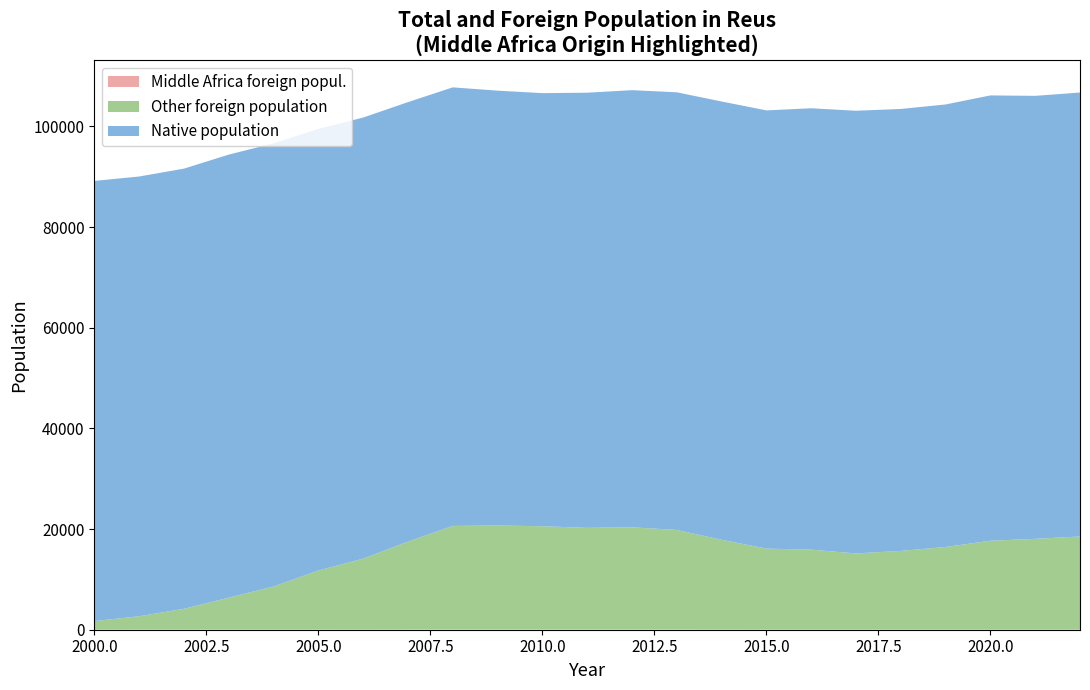

Reading right to left, transcribe all the data shown in this chart.

Total population: 106741	106084	106168	104373	103477	103123	103615	103194	104962	106790	107211	106709	106622	107118	107770	104835	101767	99505	96642	94407	91616	90056	89179
Foreign population: 18527	18058	17683	16441	15661	15156	15913	16117	17874	19830	20353	20243	20565	20707	20626	17502	14119	11760	8582	6366	4155	2674	1710
Middle Africa foreign popul.: 22	21	21	23	29	30	31	31	36	44	48	45	48	46	46	42	30	35	29	29	23	21	7